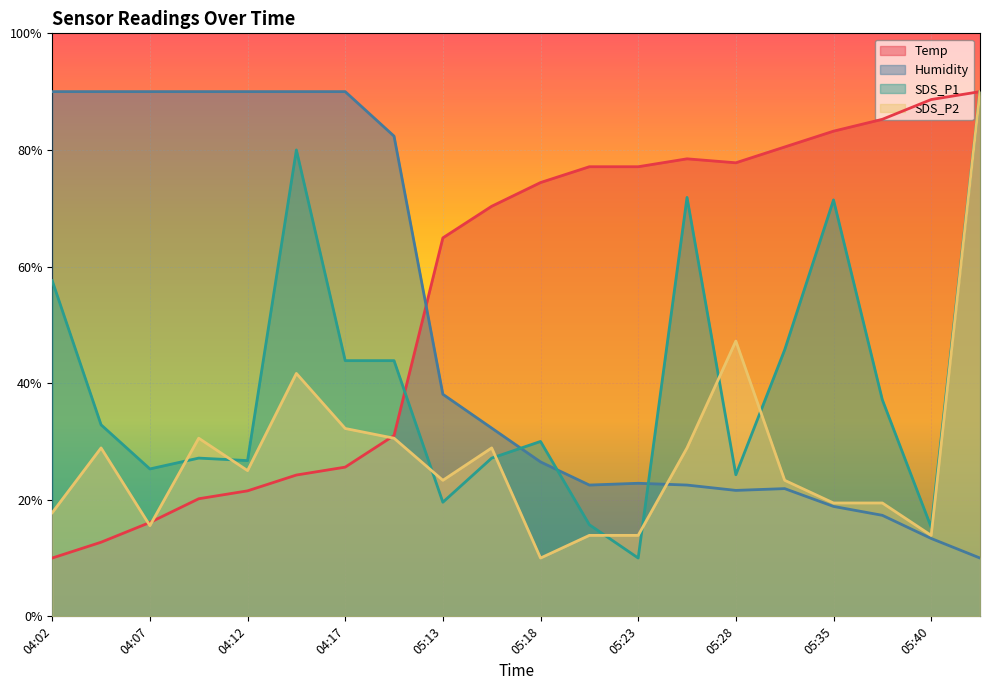

What is the maximum value for Humidity?

90.0